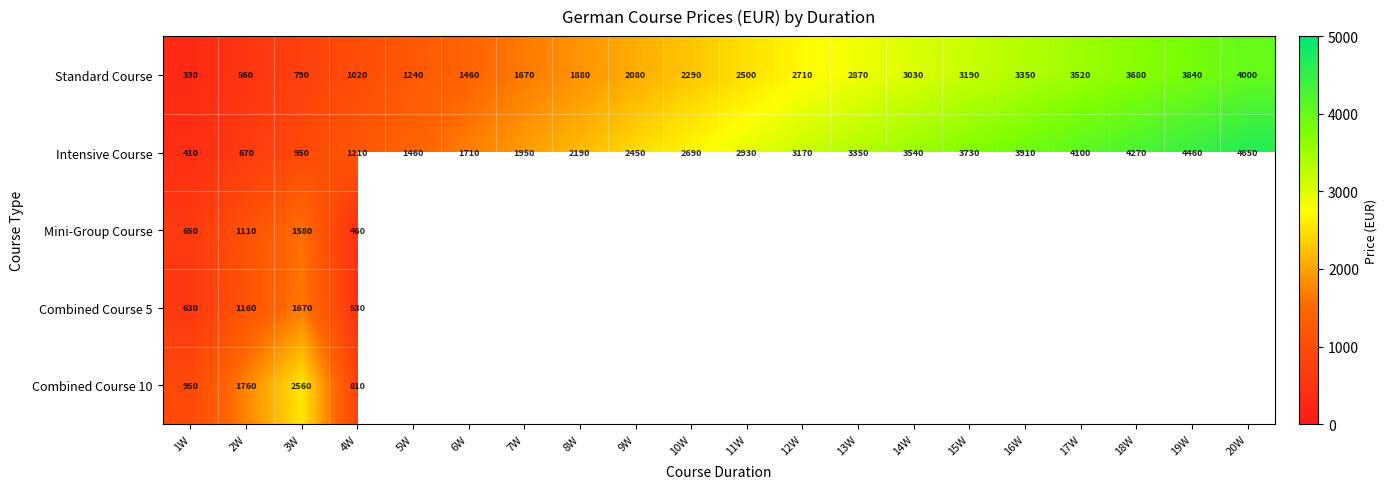

Which label corresponds to the smallest value in the chart?

1W